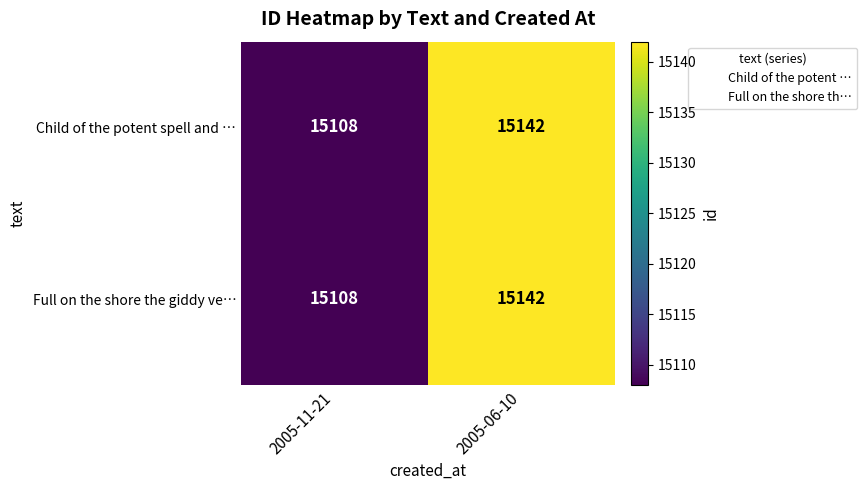

Read the Child of the potent spell and … value at 2005-06-10.

15142